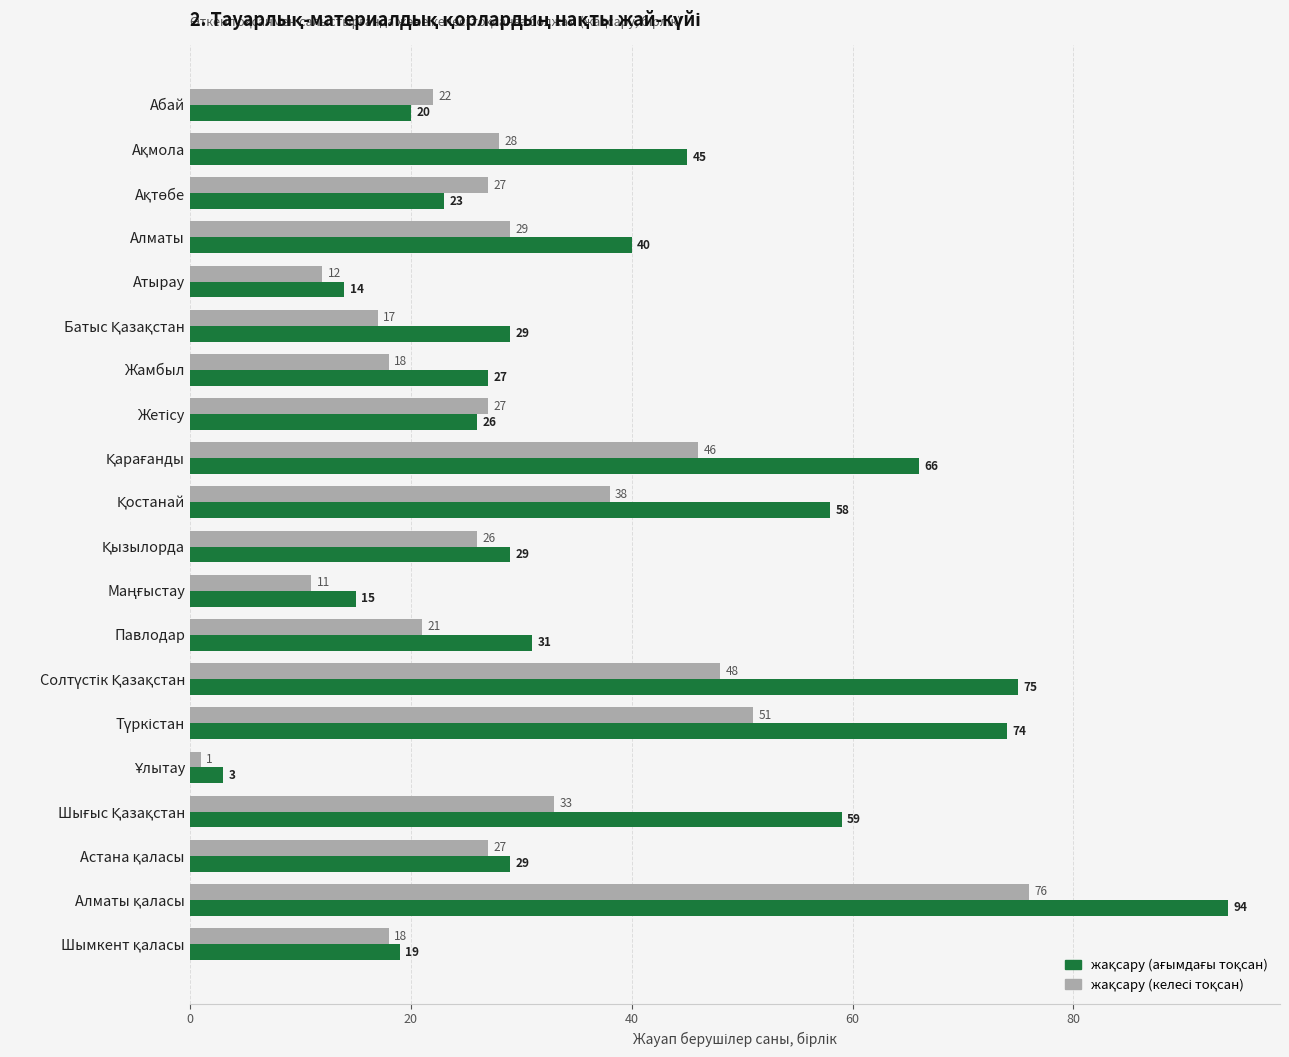

At how many categories does at least one series exceed 60?

4